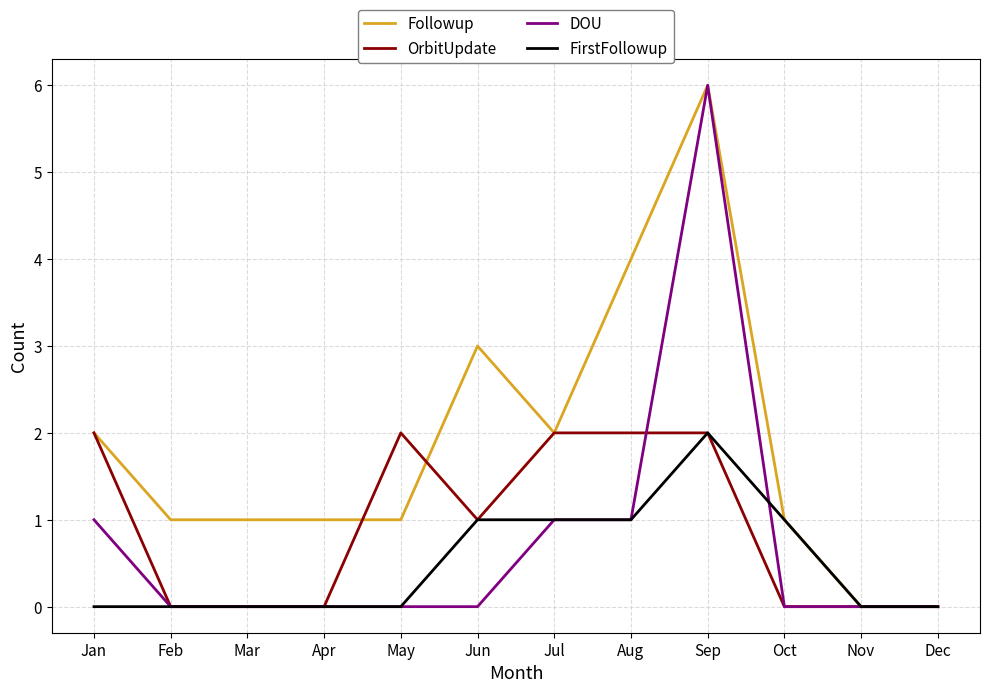

True or false: Followup has a value of 1 at Feb.

True